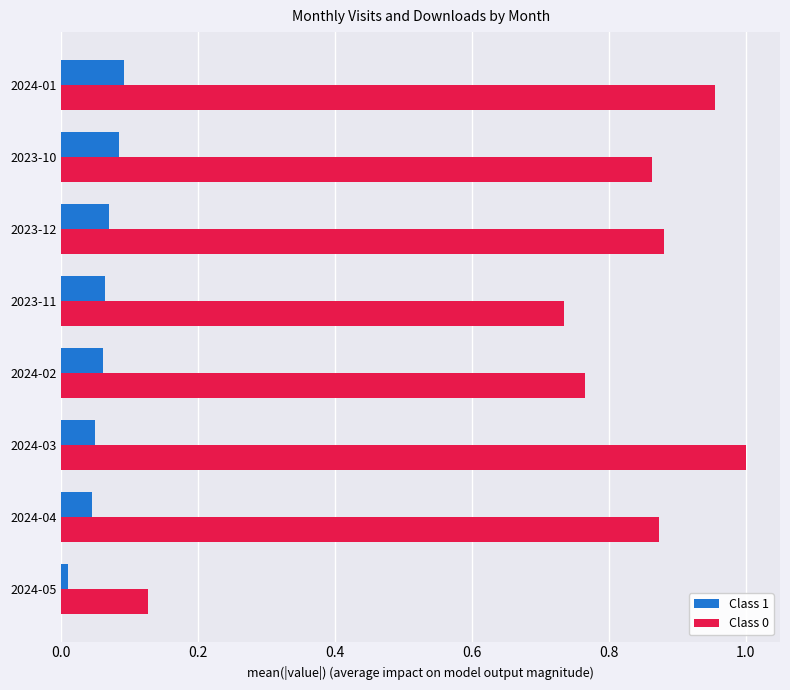

Which label corresponds to the largest value in the chart?

2024-03